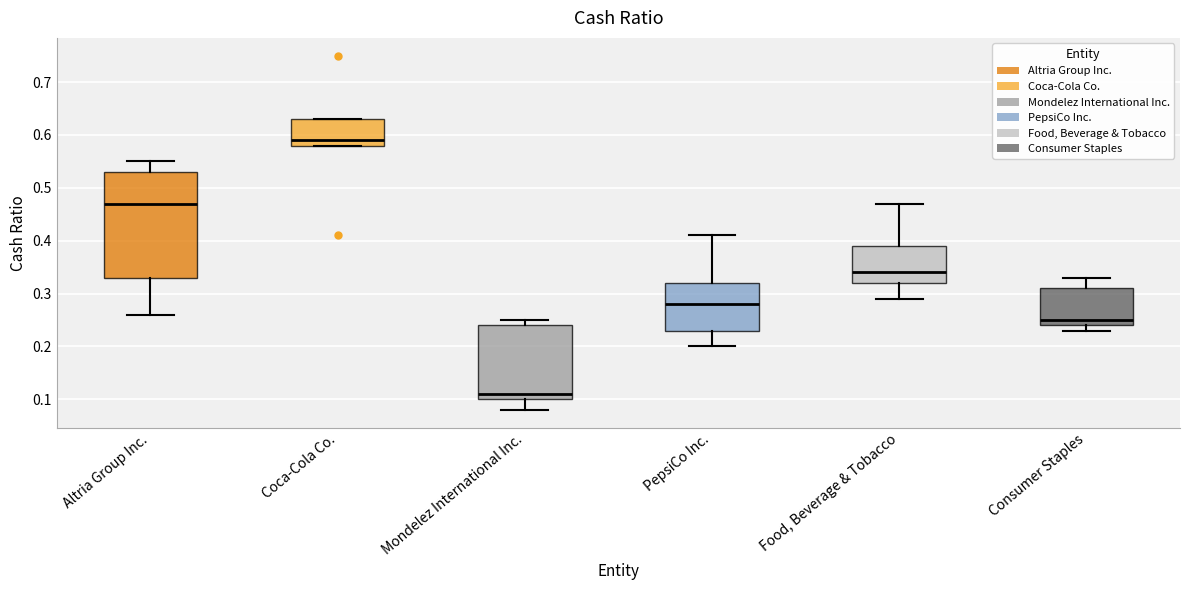

Reading left to right, read every box against the y-axis: the position of its median line, the range the box covers, and the ends of its whiskers. The values are not printed on the chart, so give them approximately, as read against the axis.

Altria Group Inc.: median 0.47, box 0.33 to 0.53, whiskers 0.26 to 0.55
Coca-Cola Co.: median 0.59, box 0.58 to 0.63, whiskers 0.58 to 0.63
Mondelez International Inc.: median 0.11, box 0.10 to 0.24, whiskers 0.08 to 0.25
PepsiCo Inc.: median 0.28, box 0.23 to 0.32, whiskers 0.20 to 0.41
Food, Beverage & Tobacco: median 0.34, box 0.32 to 0.39, whiskers 0.29 to 0.47
Consumer Staples: median 0.25, box 0.24 to 0.31, whiskers 0.23 to 0.33